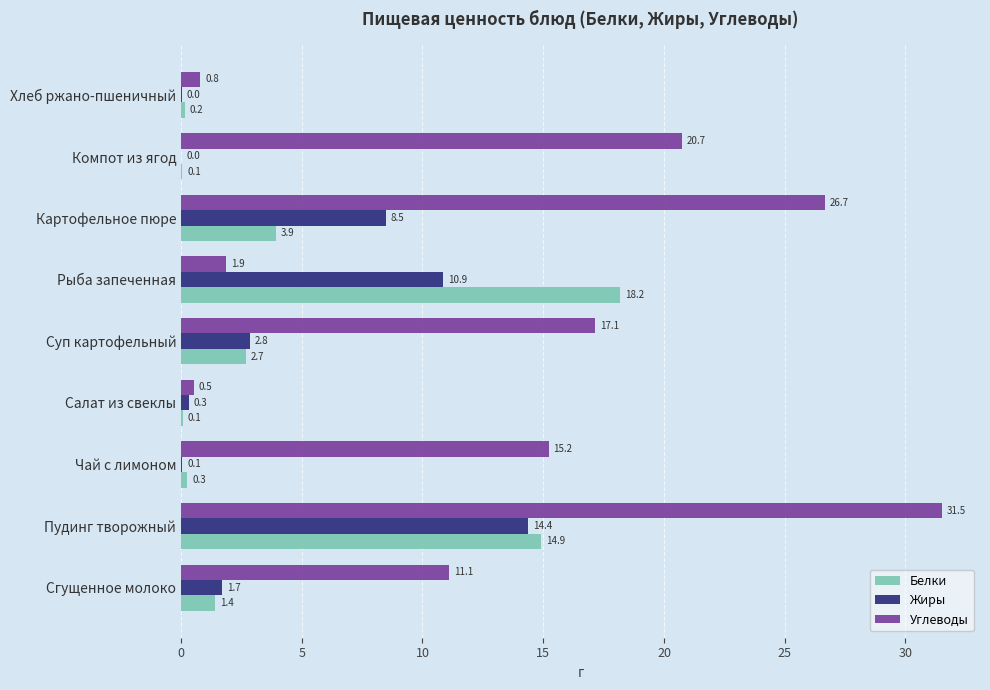

Count the number of data series in this chart.

3